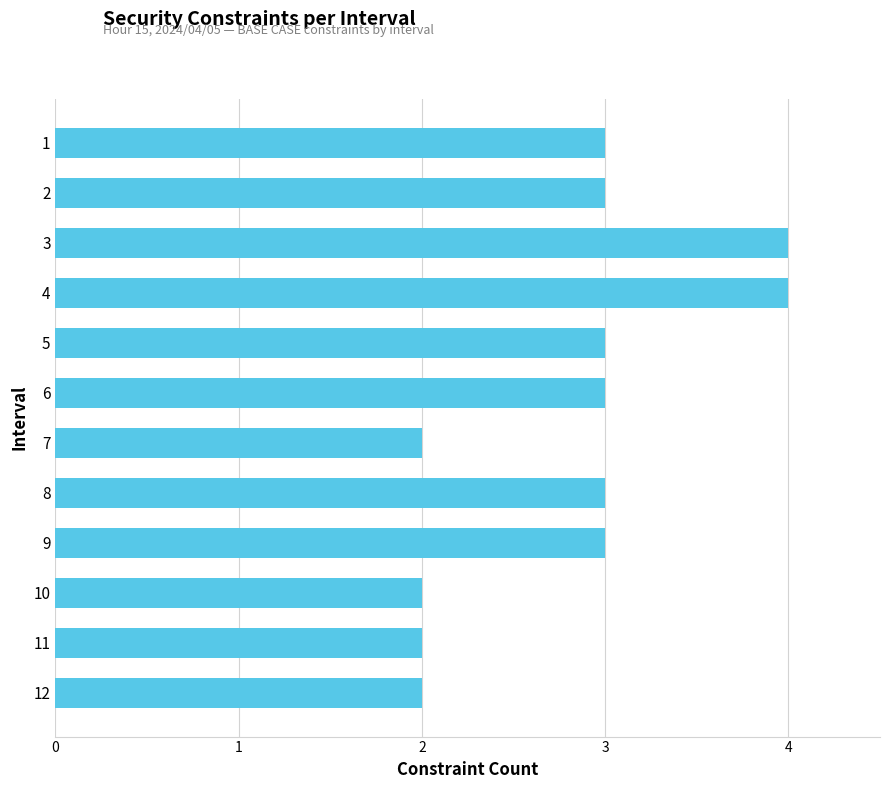

What is the ratio of the value at 11 to the value at 8?

0.7